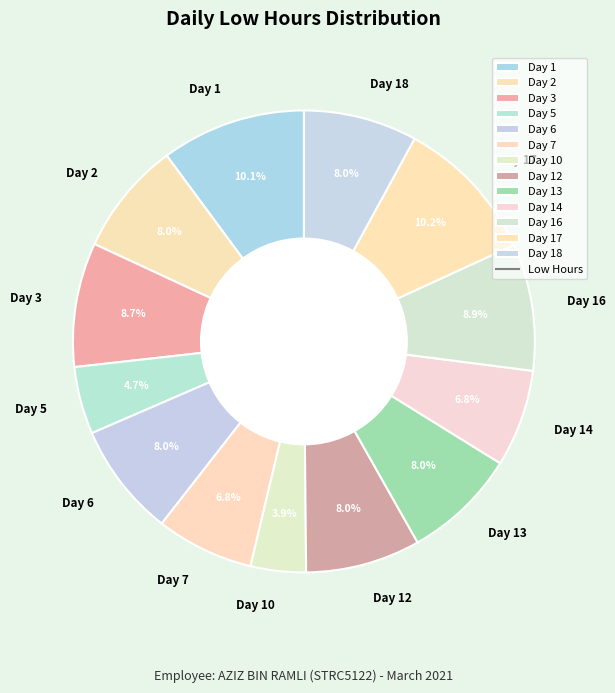

Which has a higher value, Day 3 or Day 5?

Day 3